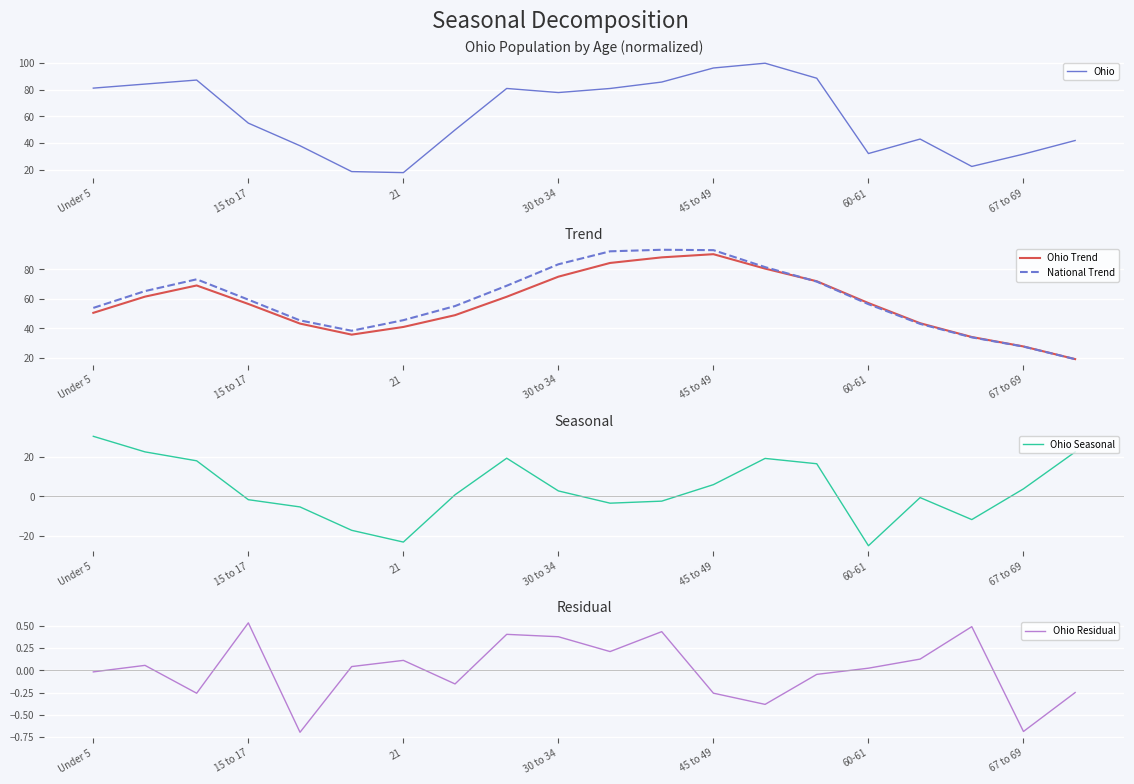

Rank the series by their maximum value, from lowest to highest.

Ohio Residual, Ohio Seasonal, Ohio Trend, National Trend, Ohio